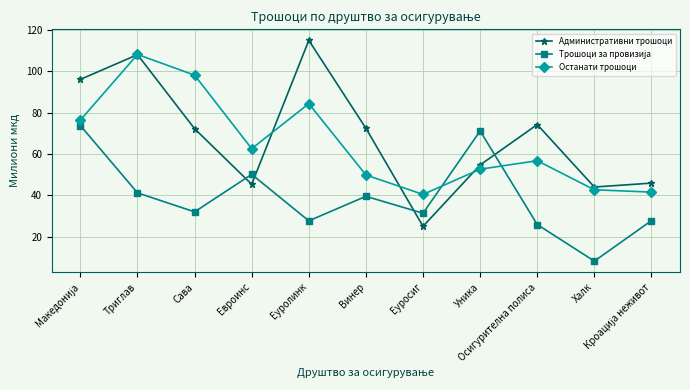

What is the average value of the Останати трошоци series?

64.8